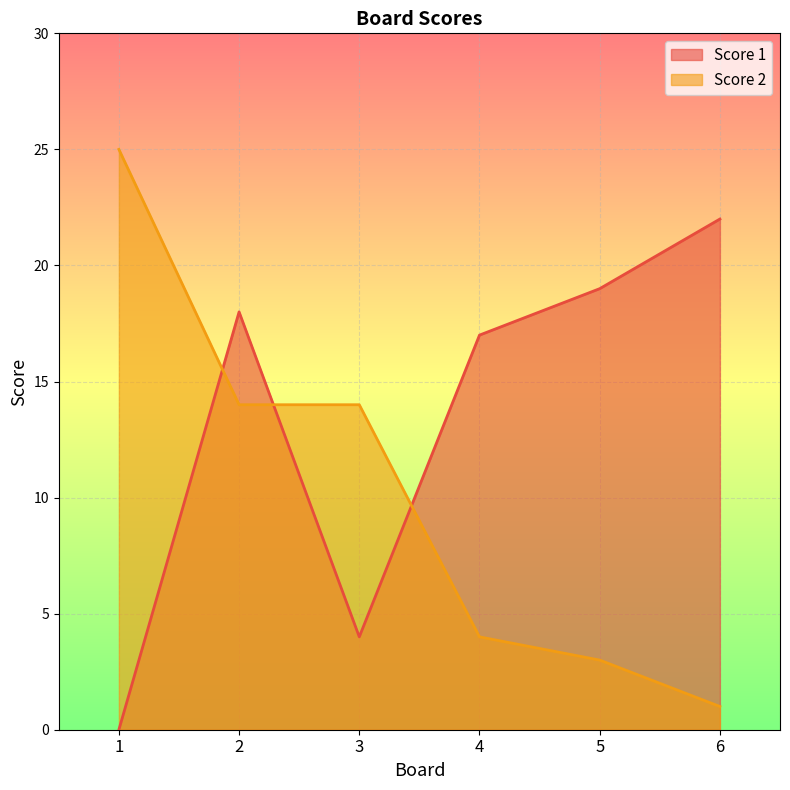

What are all the series names shown in the legend?

Score 1, Score 2